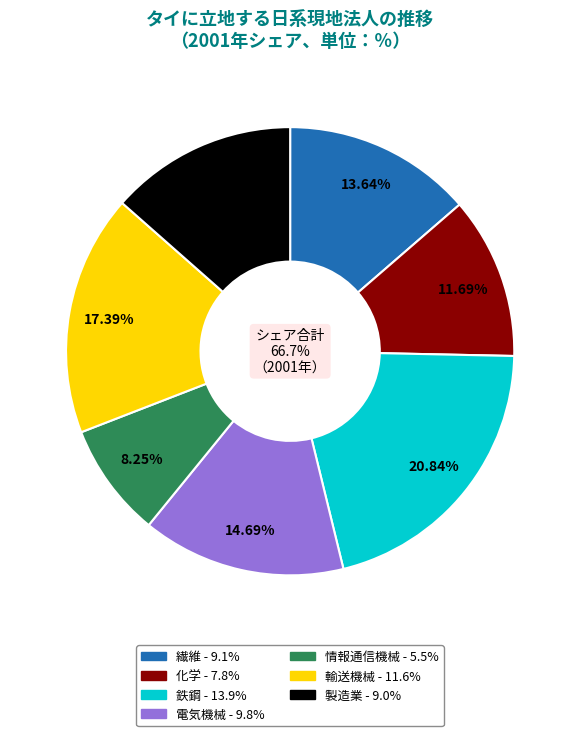

True or false: 繊維 accounts for 14% of the total.

True